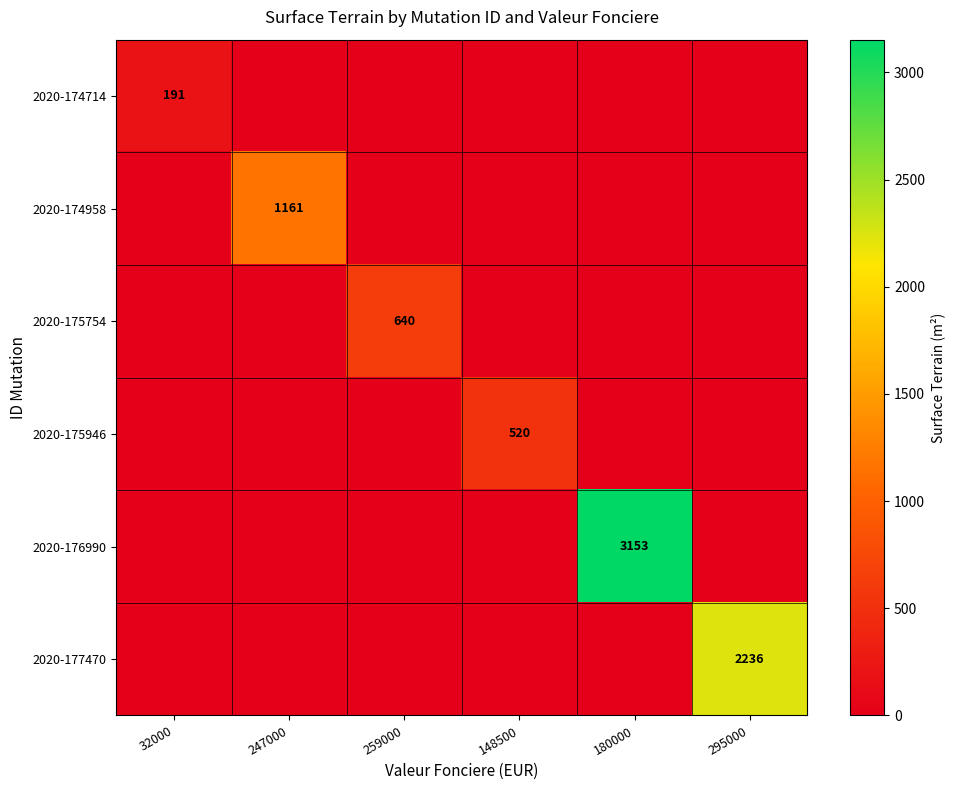

What is the maximum value shown in the chart?

3153